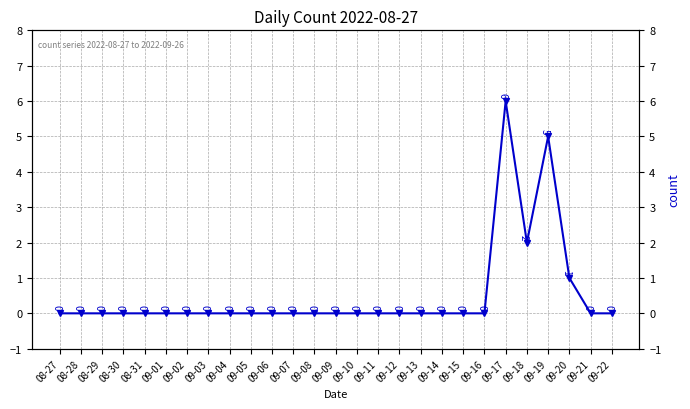

The chart shows a value of 0 at 09-21. True or false?

True